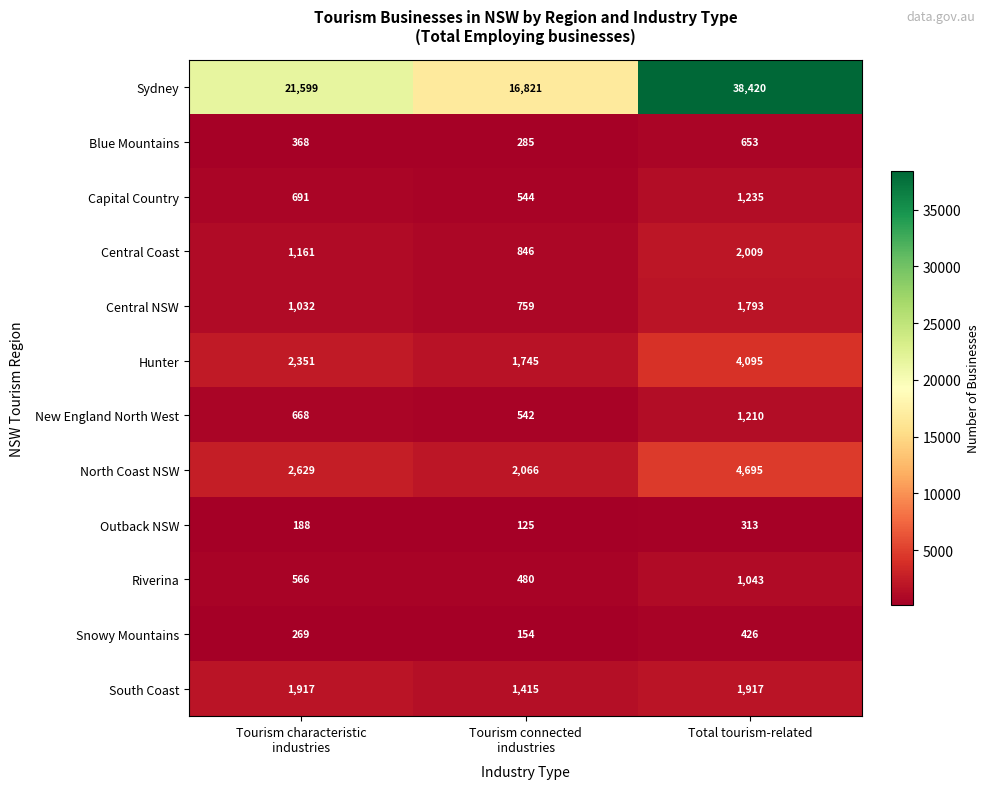

What is the minimum value for Blue Mountains?

285